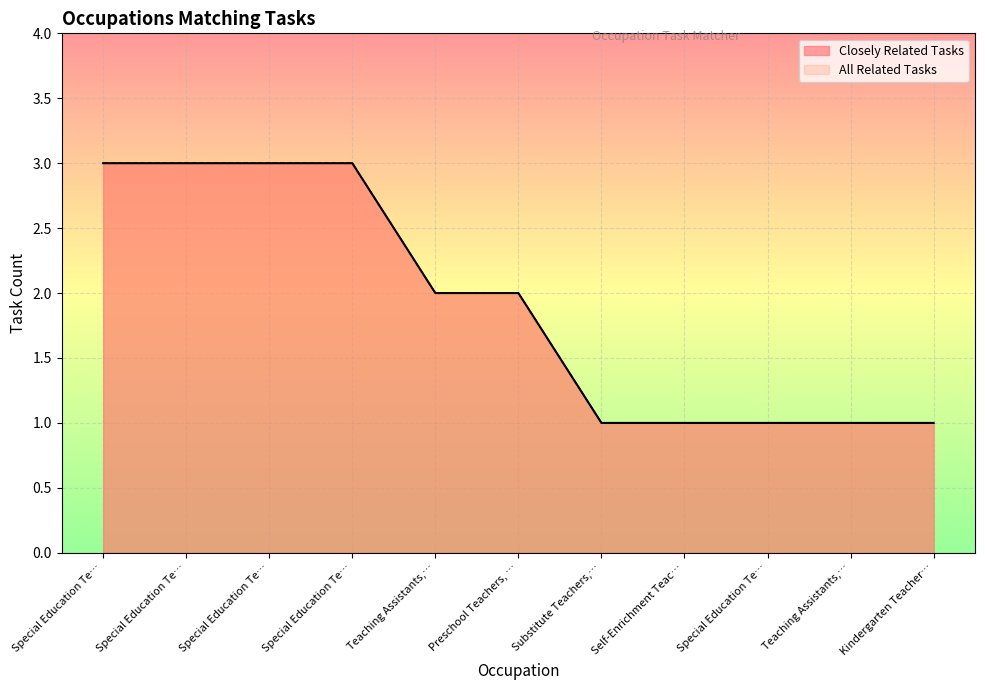

What is the label of the 3rd point from the right?

Special Education Te…